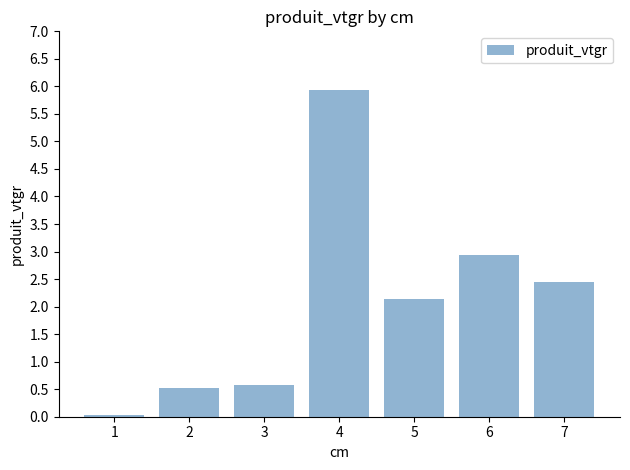

What is the approximate value at 4?

5.9